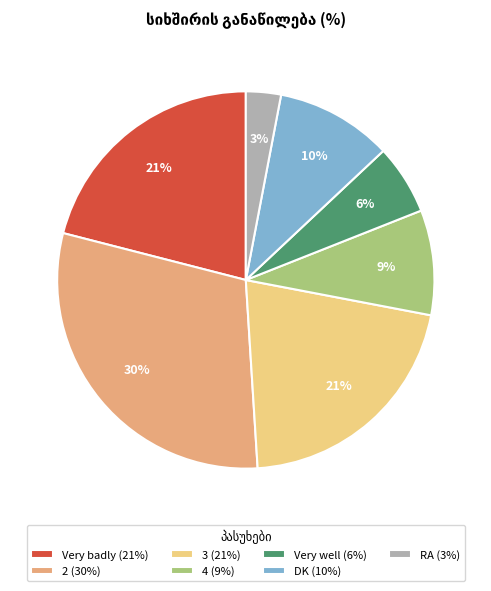

What is the largest slice in the pie chart?

2